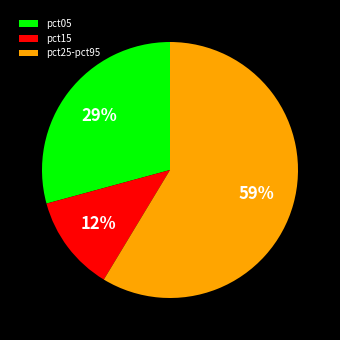

To the nearest percent, what is the difference between the pct05 and pct15 slice percentages?

17%